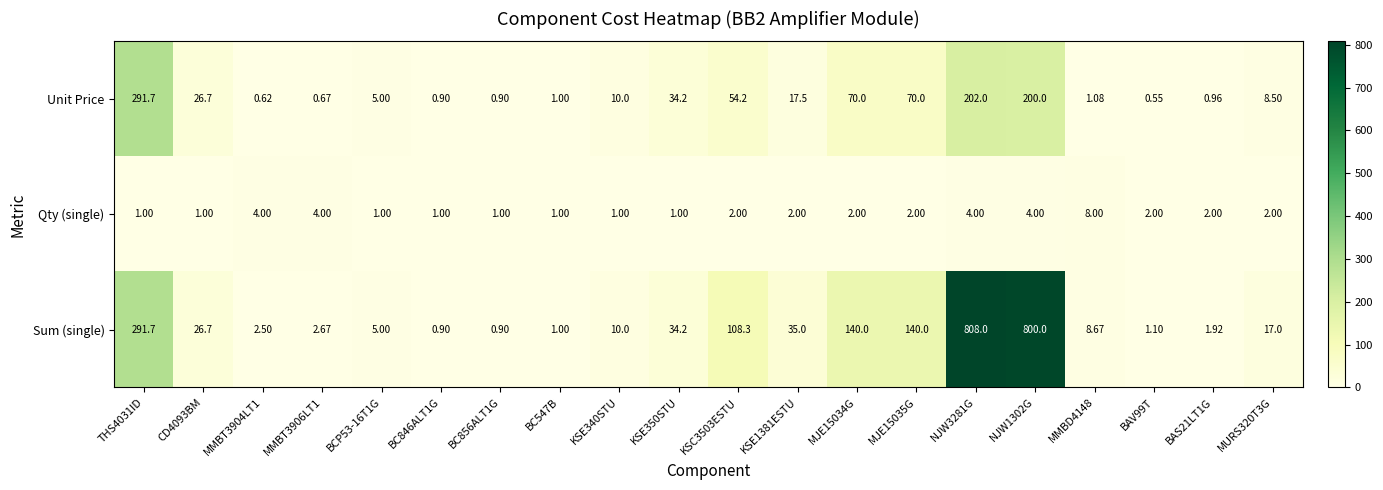

At which category does the chart reach its minimum across all series?

BAV99T